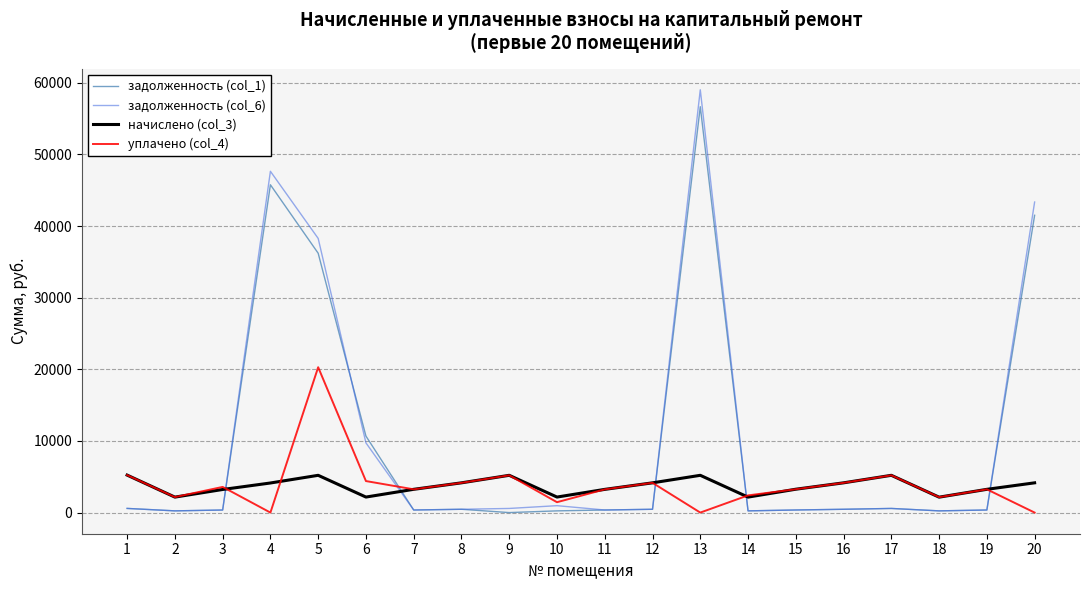

What is the total value across all series at 3?

7524.1